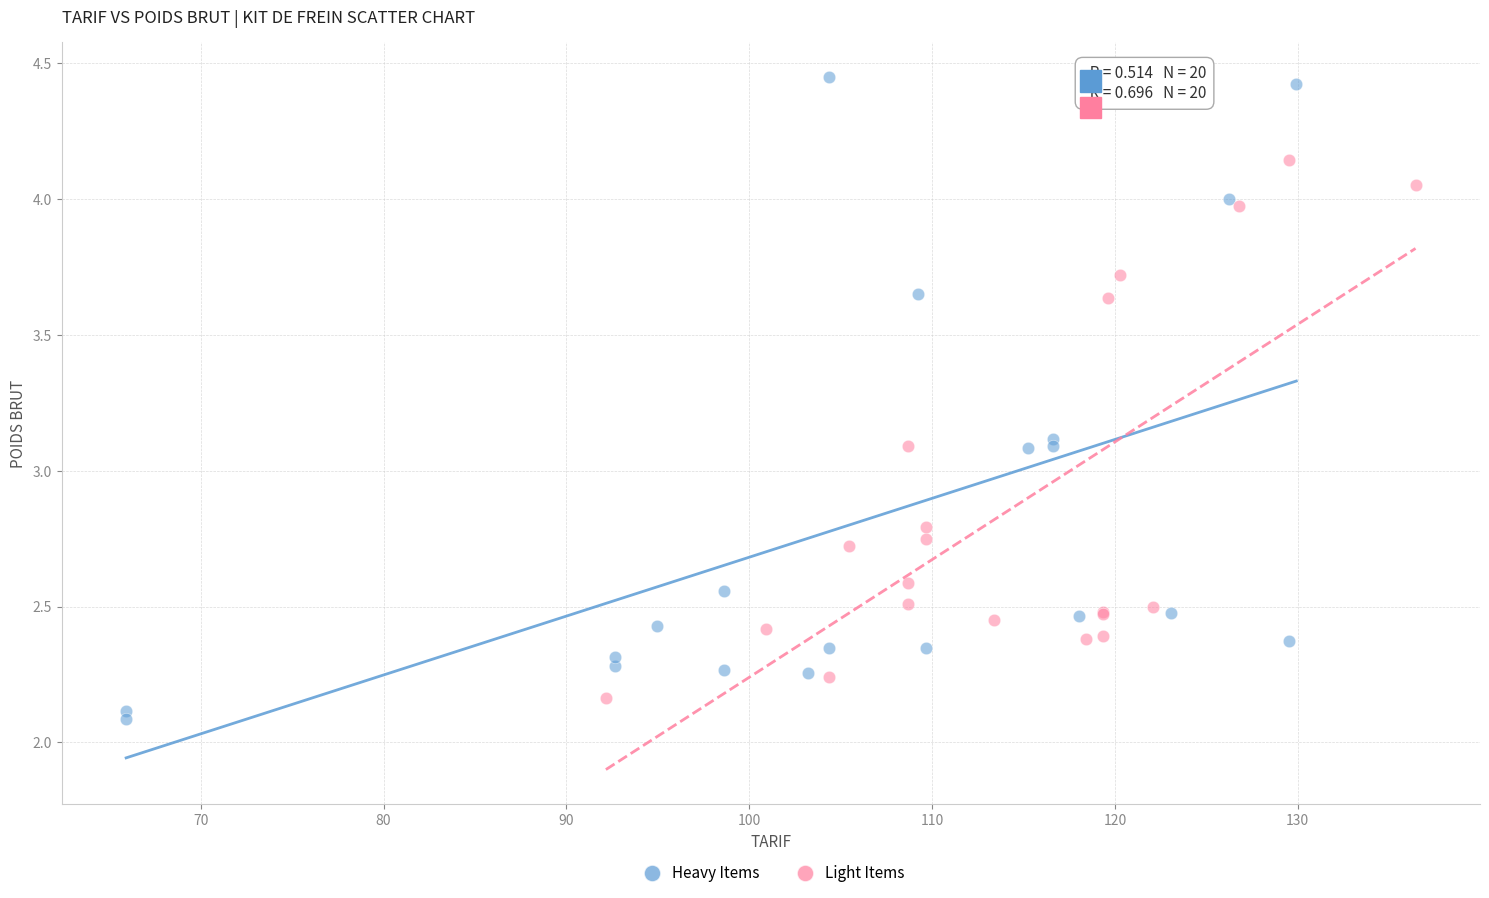

Which series contains the highest Y value?

Heavy Items